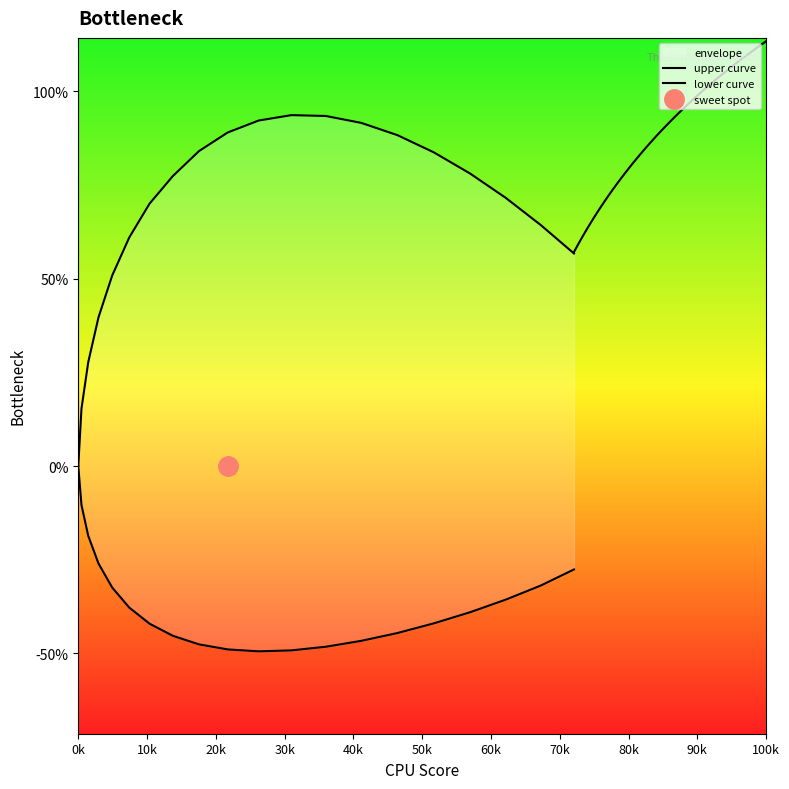

True or false: lower curve and upper curve intersect in this chart.

False